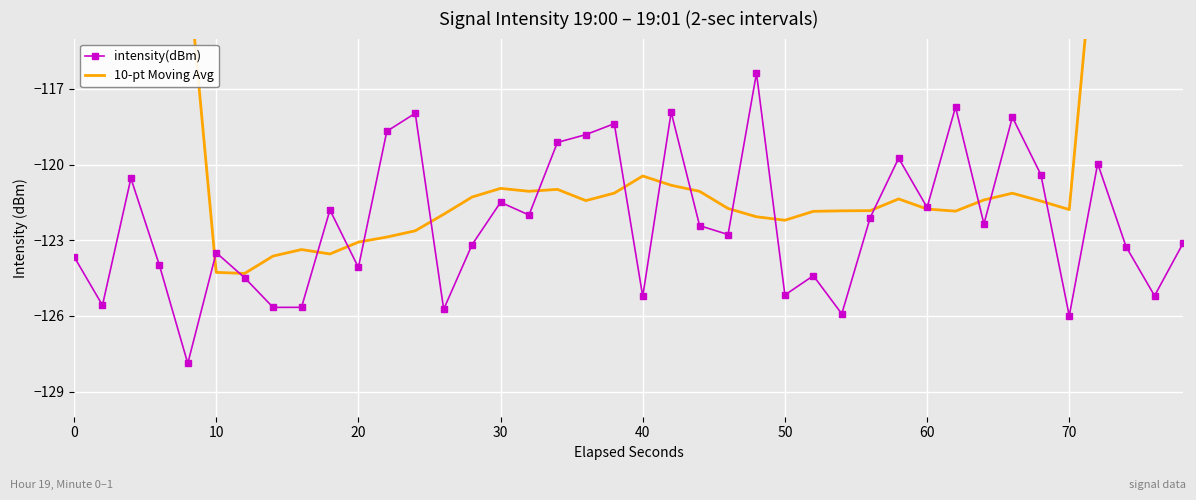

The value of intensity(dBm) at 50 is -125.2. True or false?

True